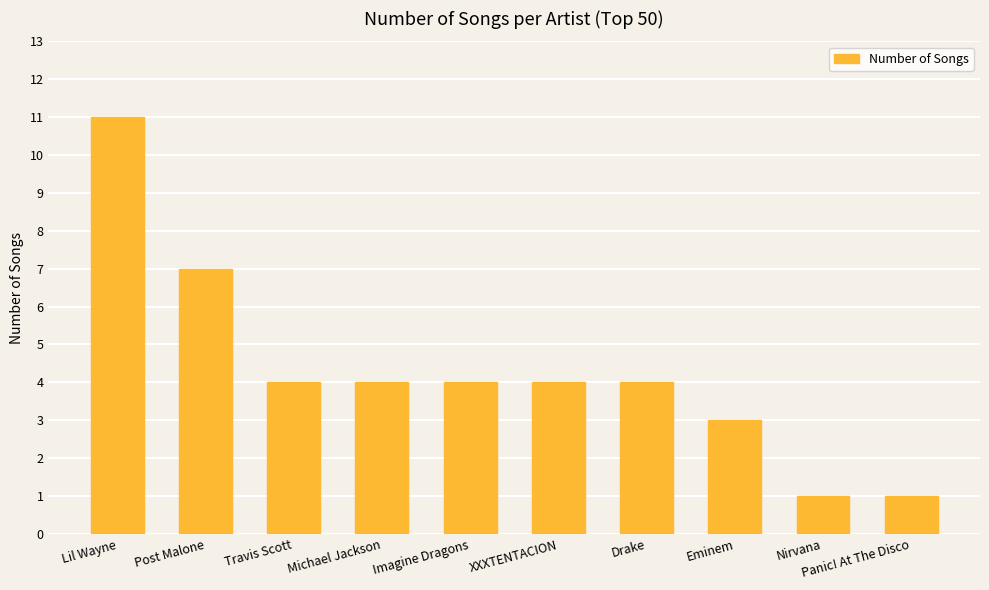

What is the average value?

4